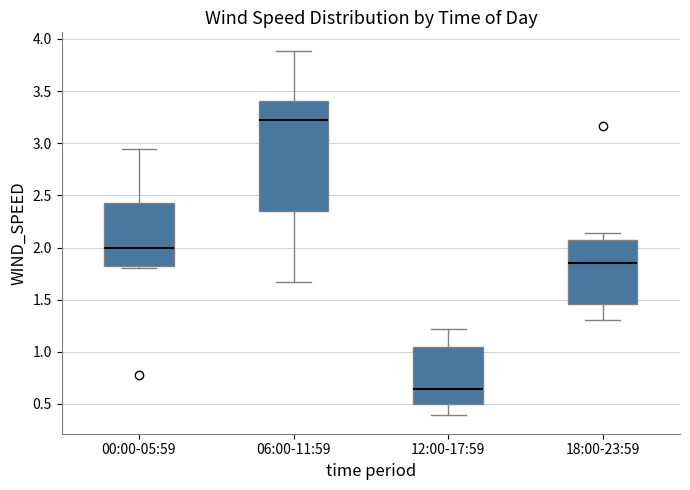

Reading left to right, transcribe this box plot: for each box, give where its median line is, the range the box spans, and where its two whiskers end, as read against the y-axis. The values are not printed on the chart, so give them approximately, as read against the axis.

00:00-05:59: median 2.00, box 1.85 to 2.40, whiskers 1.80 to 2.95
06:00-11:59: median 3.20, box 2.35 to 3.40, whiskers 1.65 to 3.90
12:00-17:59: median 0.65, box 0.50 to 1.05, whiskers 0.40 to 1.20
18:00-23:59: median 1.85, box 1.45 to 2.05, whiskers 1.30 to 2.15